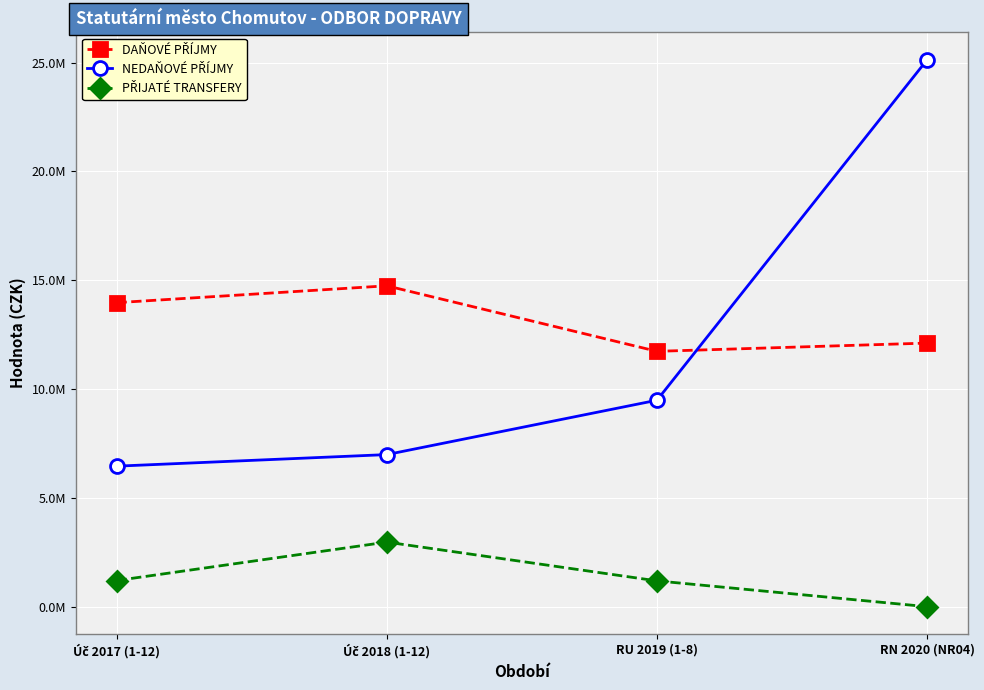

Which category has the lowest value across all series?

RN 2020 (NR04)